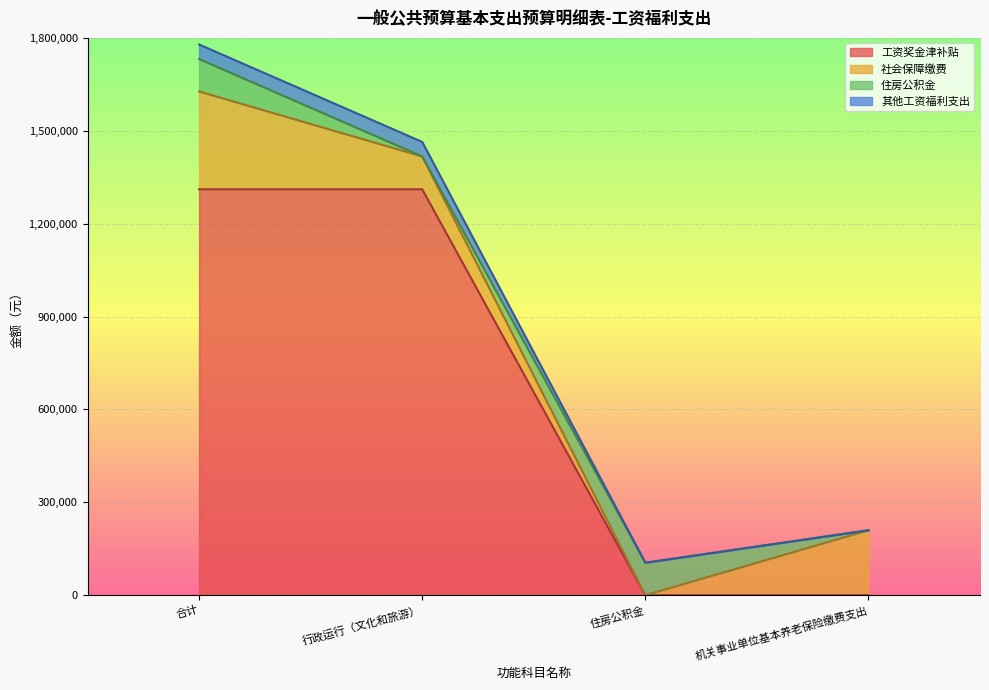

How many lines are shown in the chart?

4